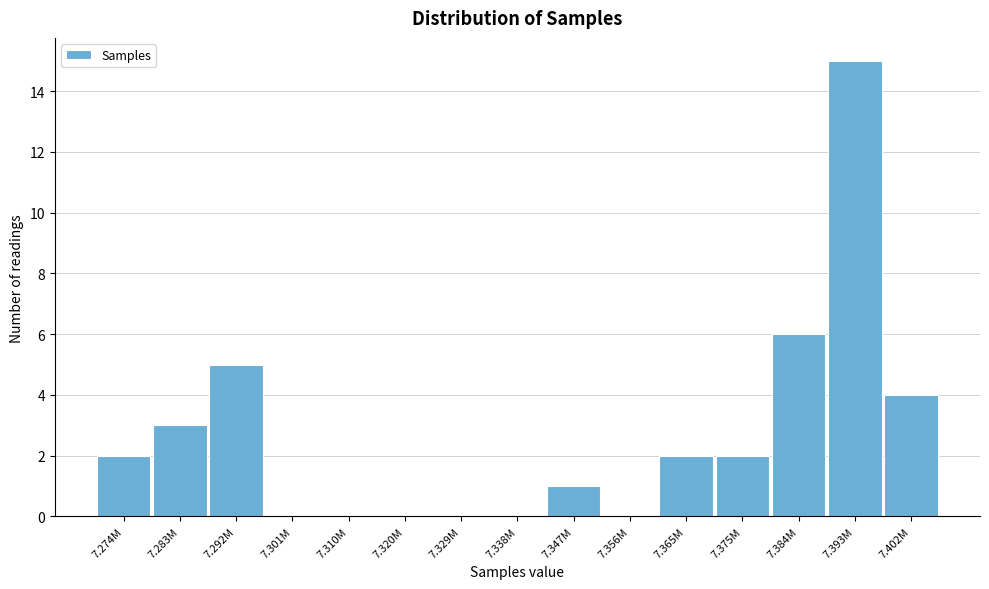

Reading right to left, what are all the values shown in this chart?

7.402M=4	7.393M=15	7.384M=6	7.375M=2	7.365M=2	7.356M=0	7.347M=1	7.338M=0	7.329M=0	7.320M=0	7.310M=0	7.301M=0	7.292M=5	7.283M=3	7.274M=2